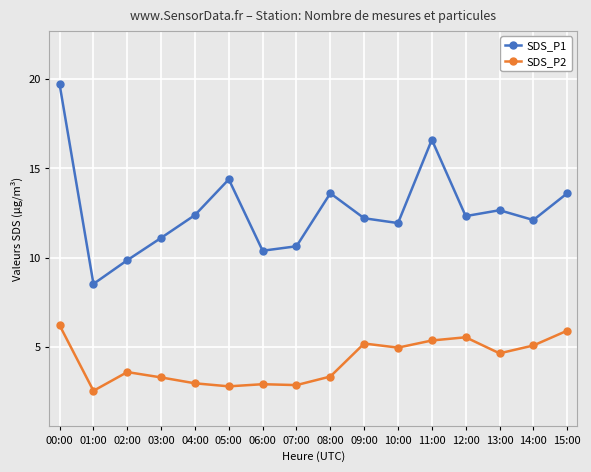

Count the number of data series in this chart.

2